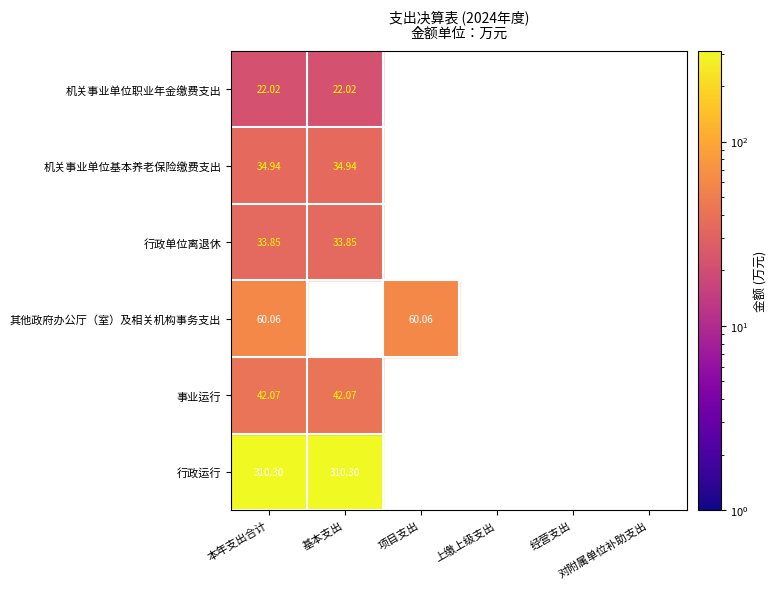

Reading right to left, transcribe all the data shown in this chart.

行政运行: 0.0	0.0	0.0	0.0	310.3	310.3
事业运行: 0.0	0.0	0.0	0.0	42.1	42.1
其他政府办公厅（室）及相关机构事务支出: 0.0	0.0	0.0	60.1	0.0	60.1
行政单位离退休: 0.0	0.0	0.0	0.0	33.9	33.9
机关事业单位基本养老保险缴费支出: 0.0	0.0	0.0	0.0	34.9	34.9
机关事业单位职业年金缴费支出: 0.0	0.0	0.0	0.0	22.0	22.0